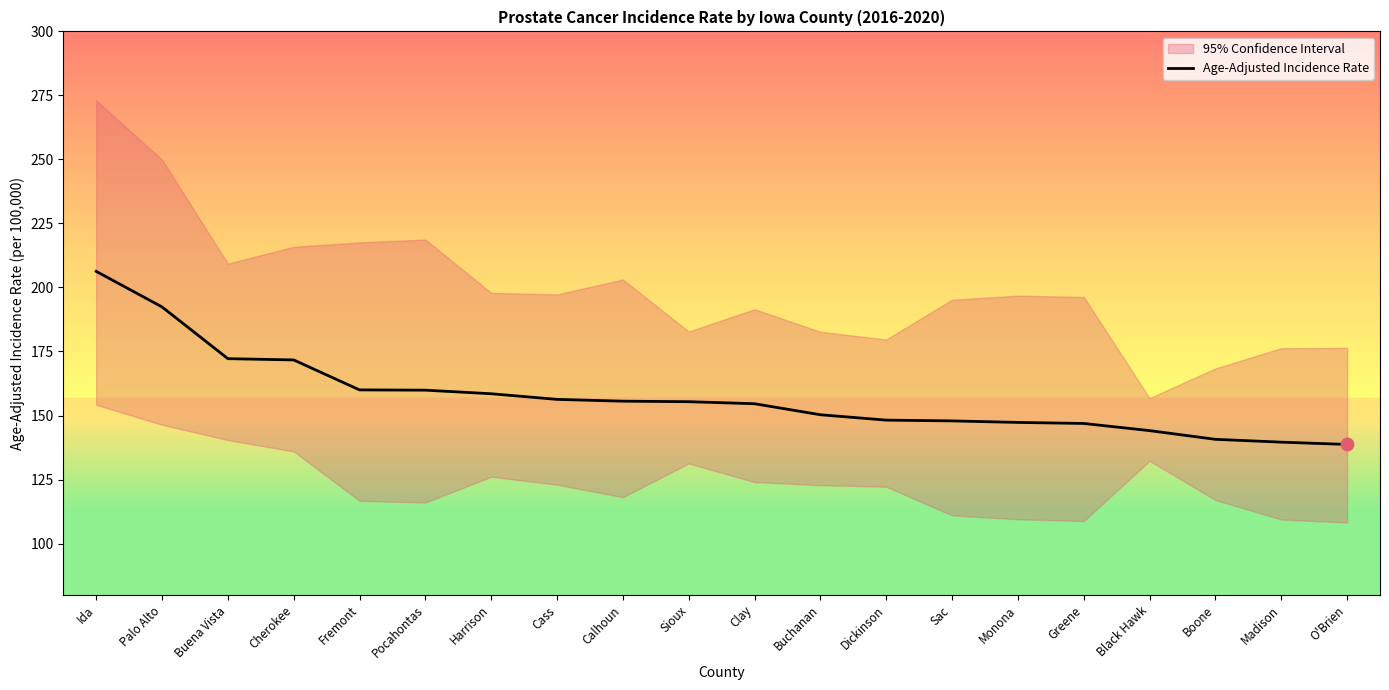

Approximately how many times larger is the value at Buchanan compared to Clay?

1.0